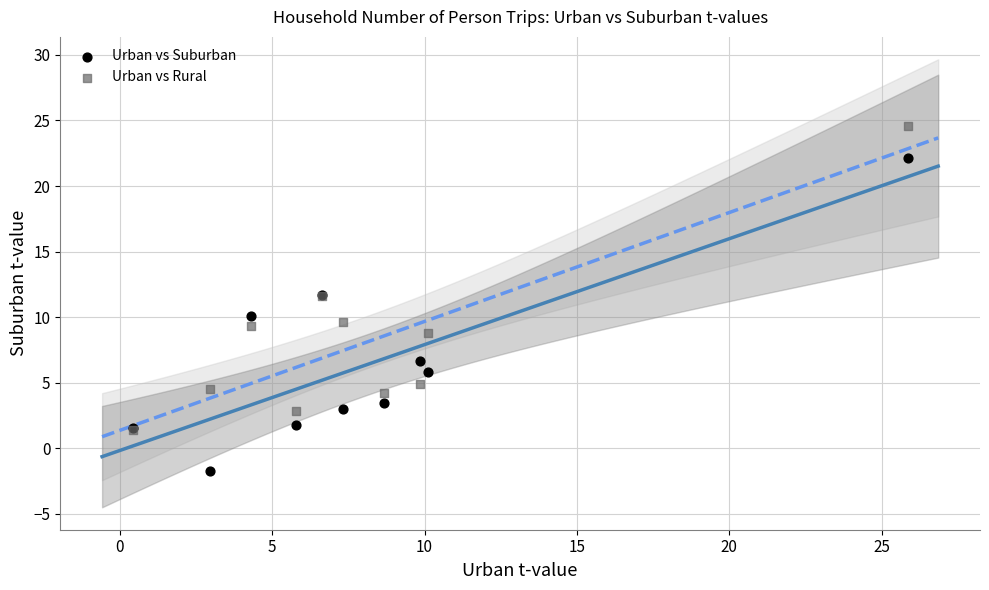

What are all the series names shown in the legend?

Urban vs Suburban, Urban vs Rural